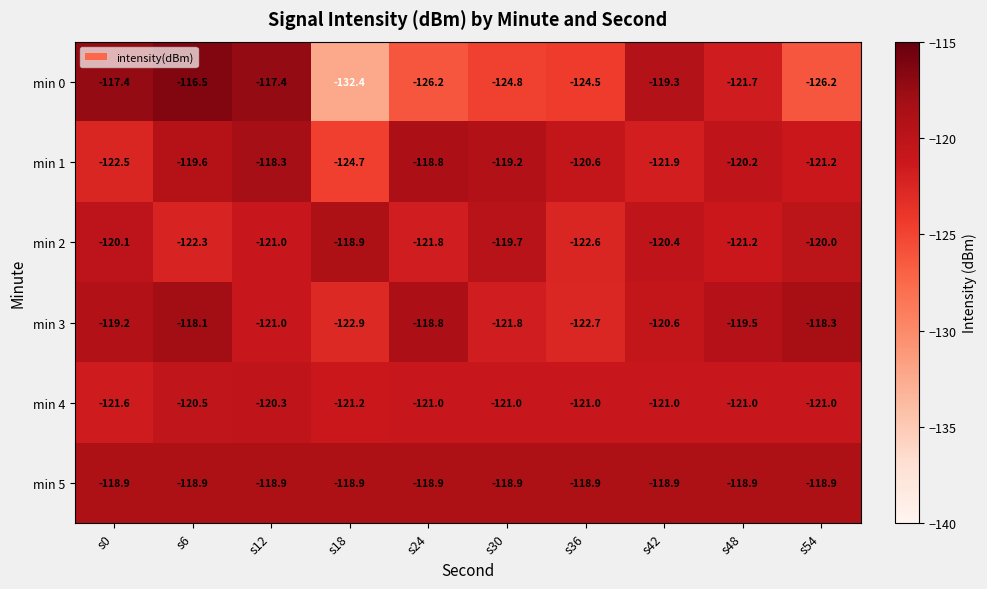

What is the difference between the maximum and second lowest values in the min 3 series?

4.6